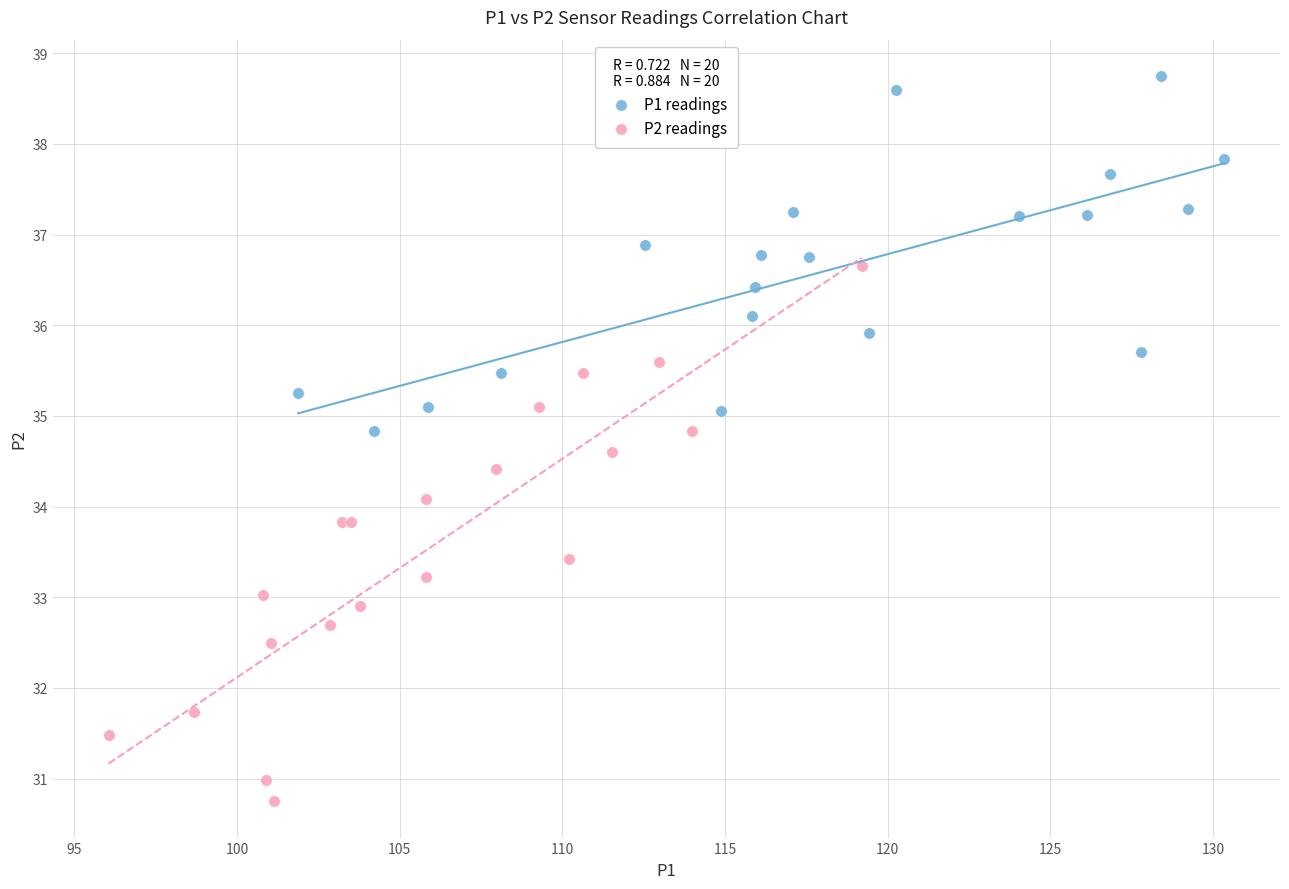

Which series has the largest Y range (max minus min)?

P2 readings